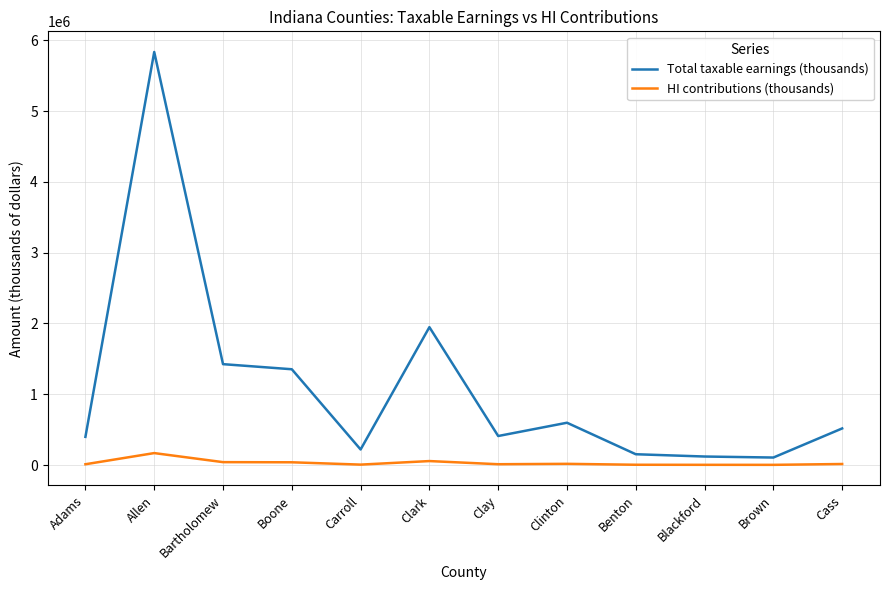

Count the number of data series in this chart.

2